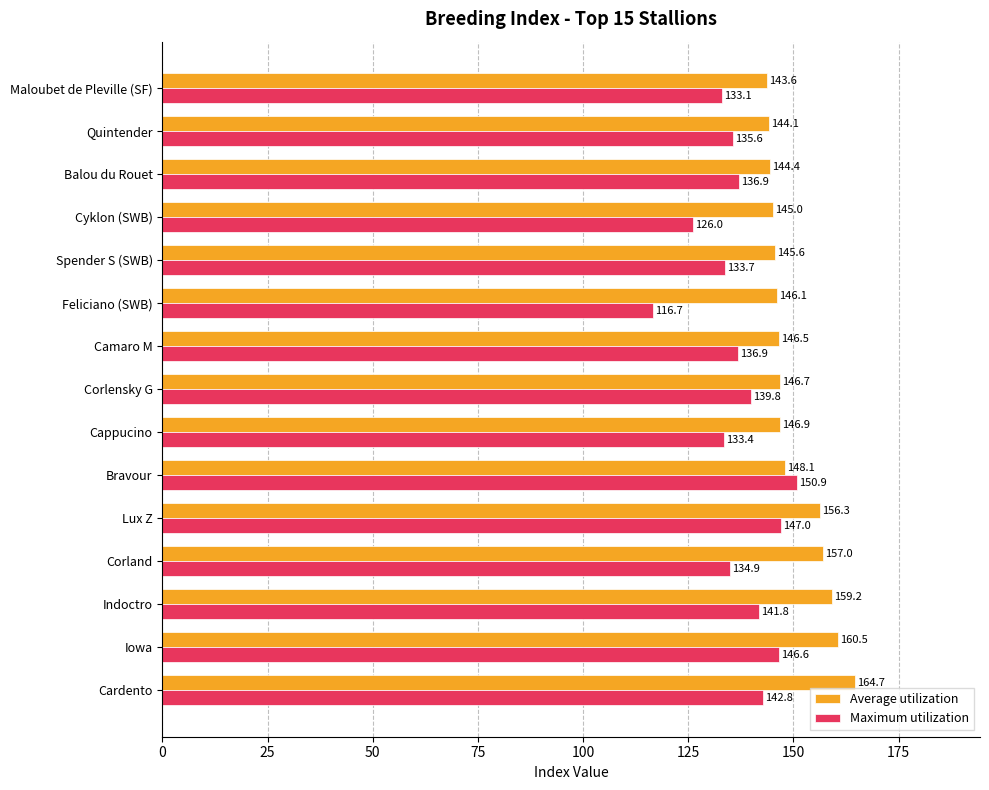

What are all the series names shown in the legend?

Average utilization, Maximum utilization